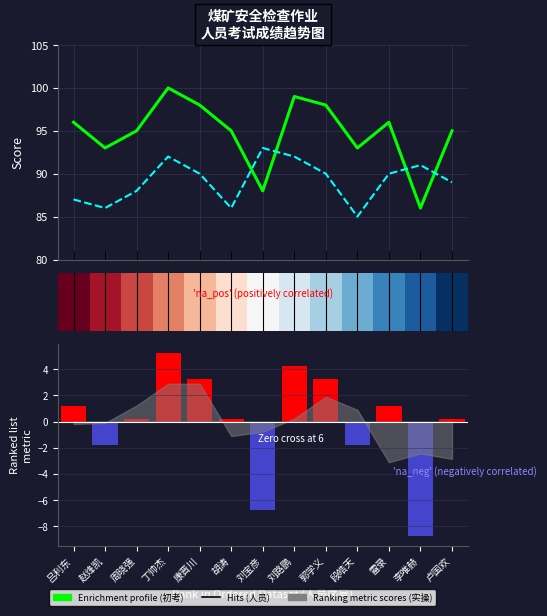

What is the total value across all series at 郭学义?

190.9